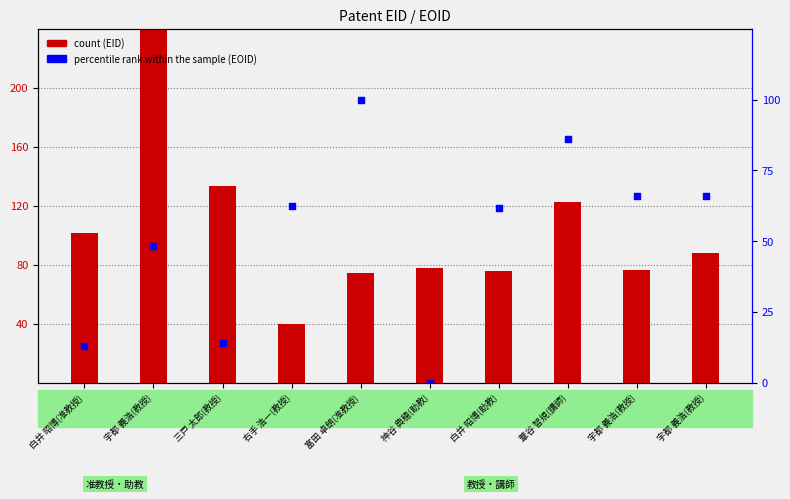

At which category is the sum across all series the highest?

宇都 義浩(教授)